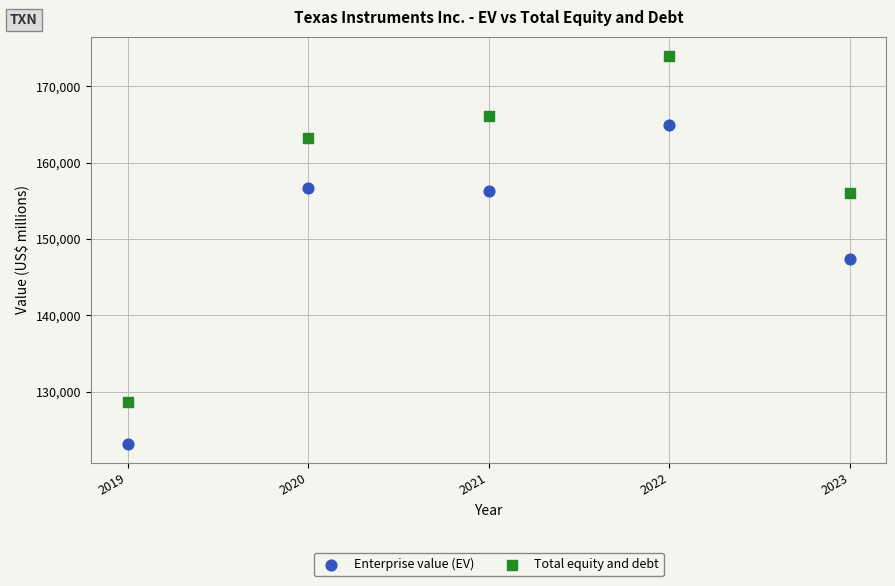

Which series contains the highest Y value?

Total equity and debt